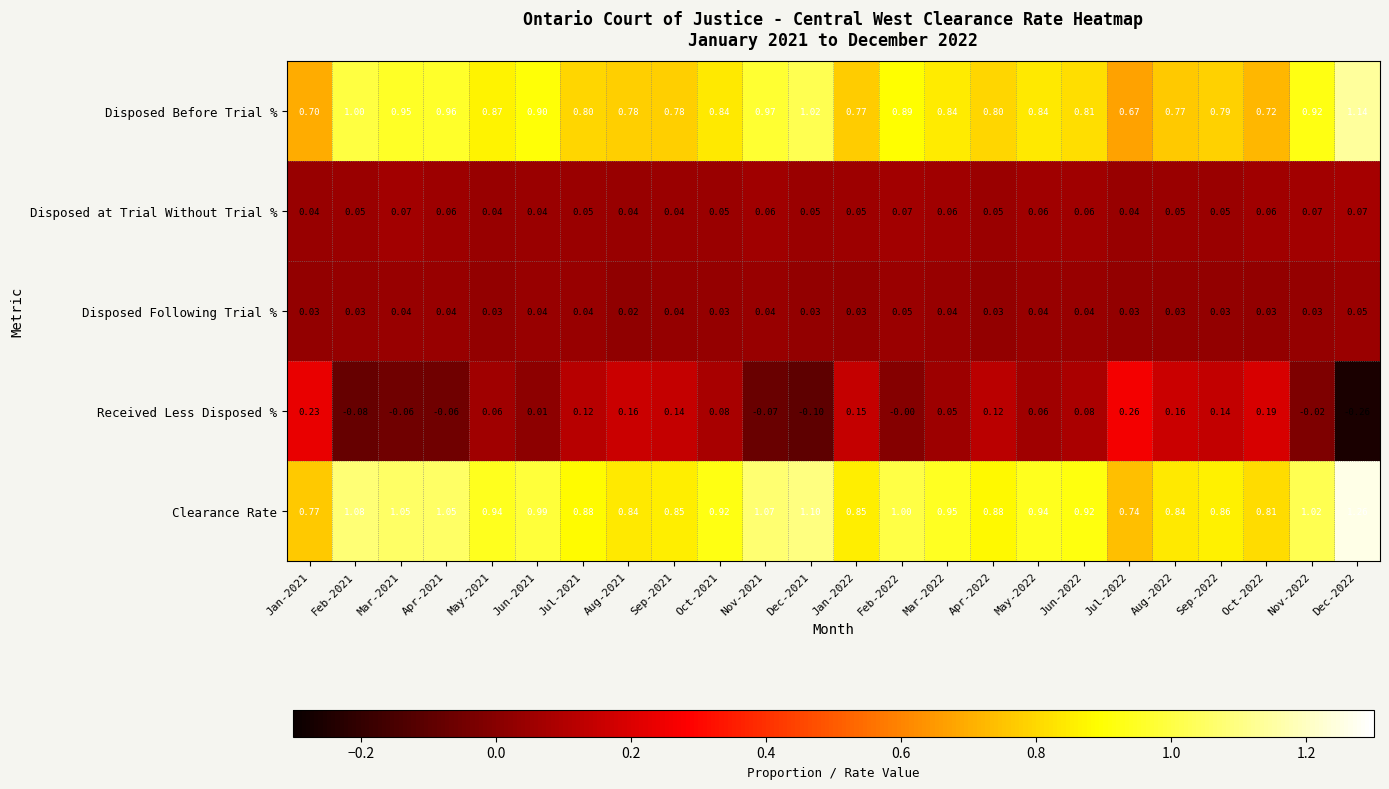

Between Mar-2021 and May-2021, which series saw the biggest shift?

Received Less Disposed %